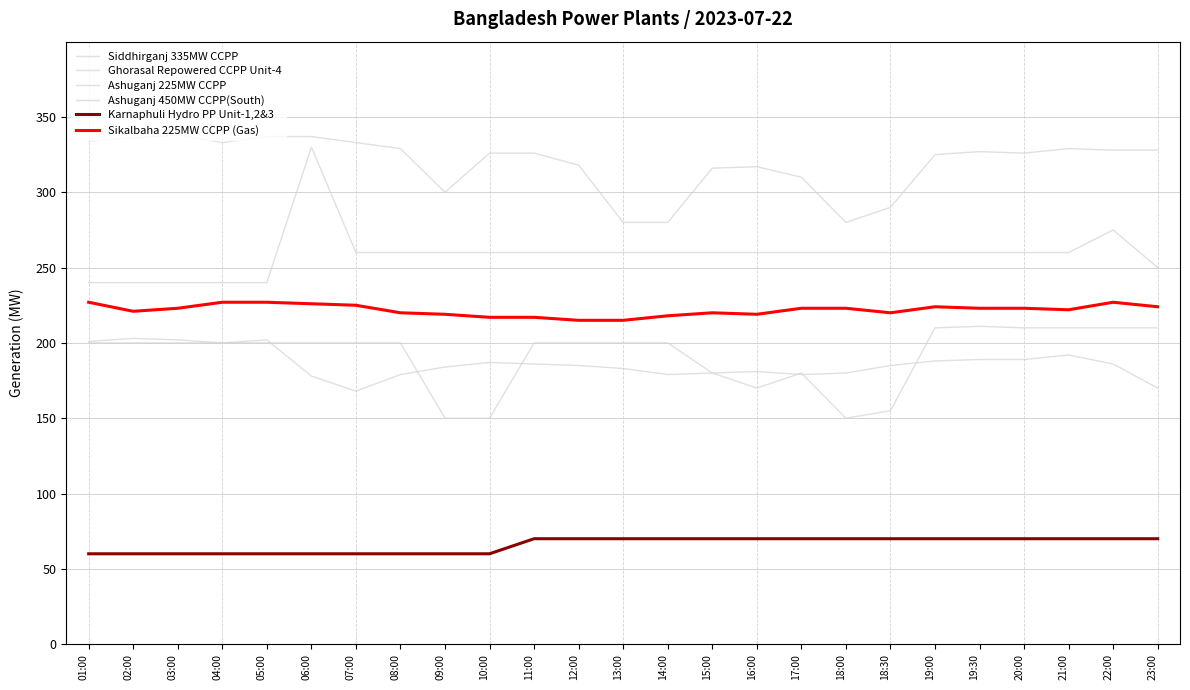

How many lines are shown in the chart?

6